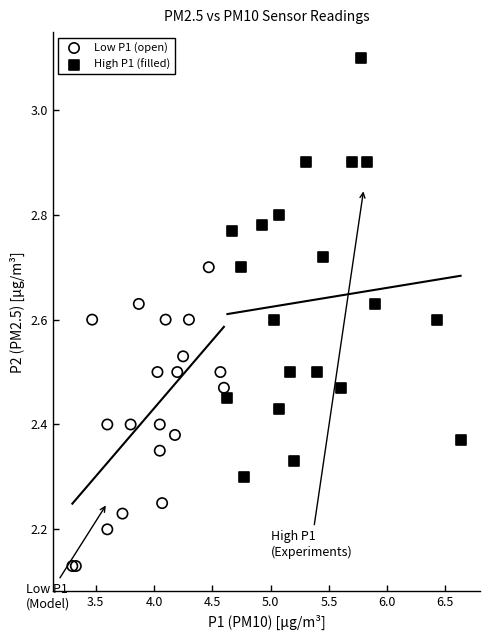

Which series contains the lowest Y value?

Low P1 (open)